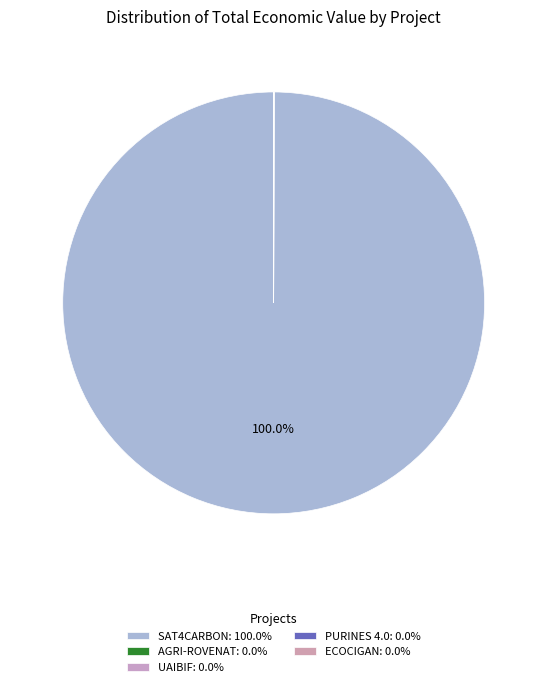

Is there any slice that represents more than half of the pie?

Yes